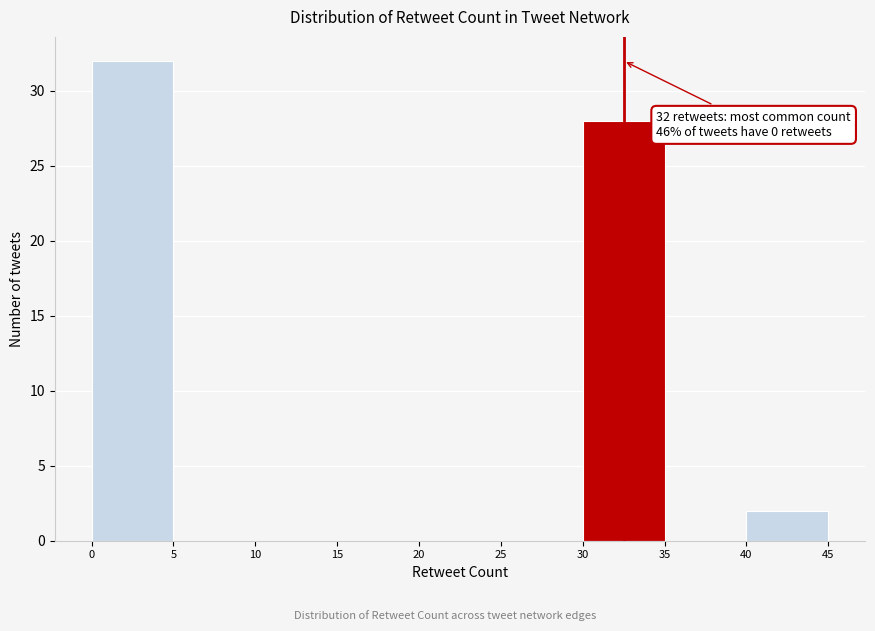

Which range on the x-axis has the tallest bar?

0 to 5